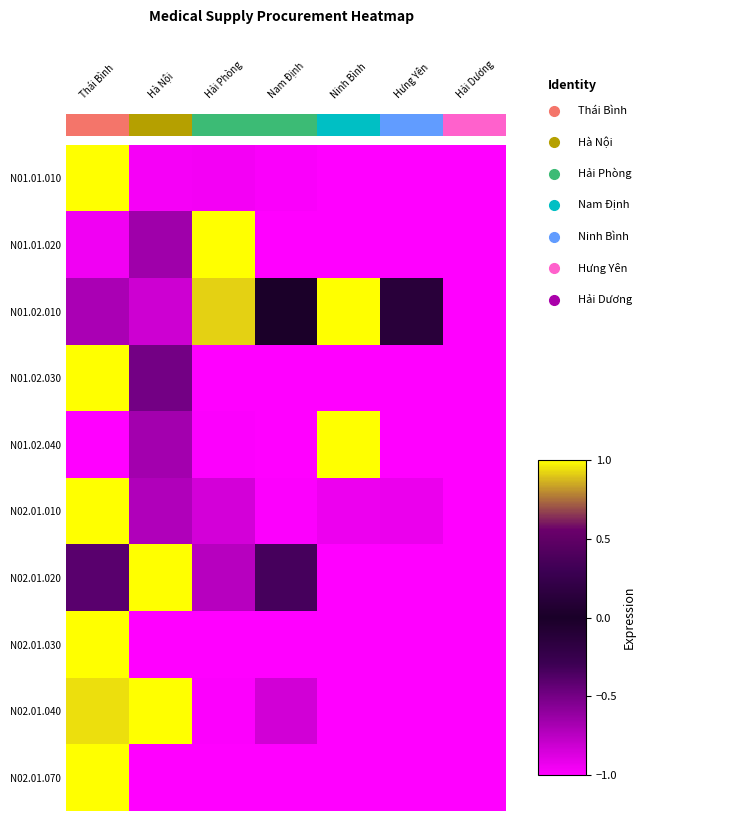

At how many categories does at least one series exceed 0?

5